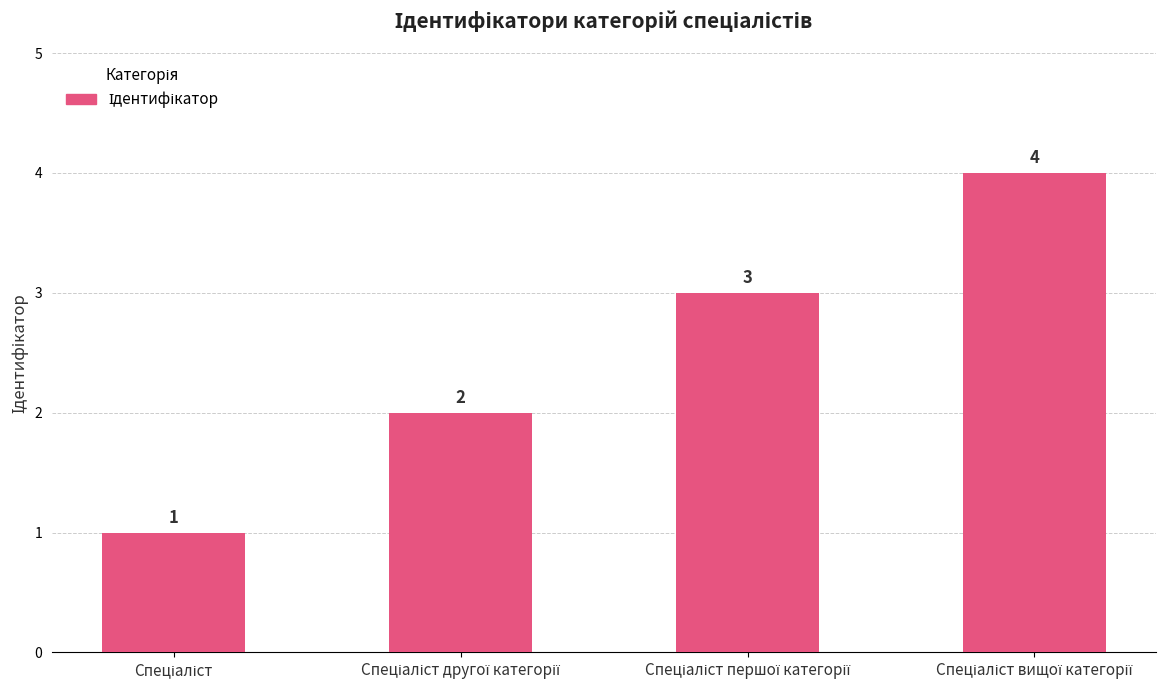

What is the sum of all values?

10